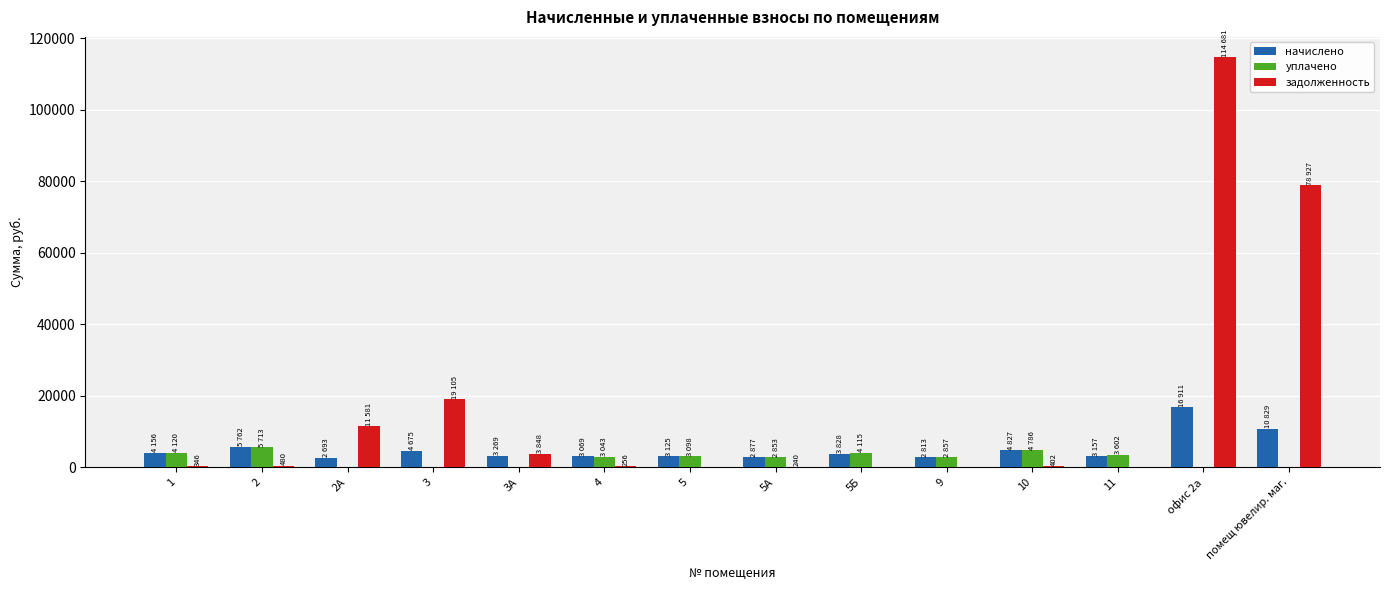

What is the total value across all series at 1?

8622.6